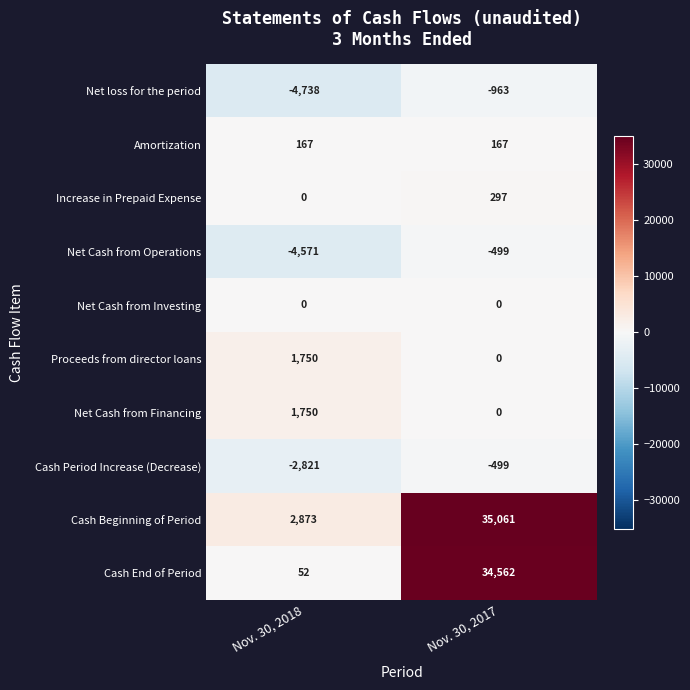

Reading left to right, extract all data points from this chart.

Net loss for the period: Nov. 30, 2018=-4738	Nov. 30, 2017=-963
Amortization: Nov. 30, 2018=167	Nov. 30, 2017=167
Increase in Prepaid Expense: Nov. 30, 2018=0	Nov. 30, 2017=297
Net Cash from Operations: Nov. 30, 2018=-4571	Nov. 30, 2017=-499
Net Cash from Investing: Nov. 30, 2018=0	Nov. 30, 2017=0
Proceeds from director loans: Nov. 30, 2018=1750	Nov. 30, 2017=0
Net Cash from Financing: Nov. 30, 2018=1750	Nov. 30, 2017=0
Cash Period Increase (Decrease): Nov. 30, 2018=-2821	Nov. 30, 2017=-499
Cash Beginning of Period: Nov. 30, 2018=2873	Nov. 30, 2017=35061
Cash End of Period: Nov. 30, 2018=52	Nov. 30, 2017=34562